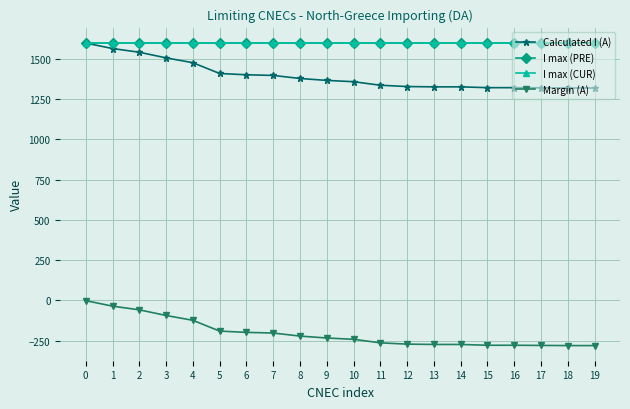

What is the value of the I max (CUR) point at the 2nd from the left?

1600